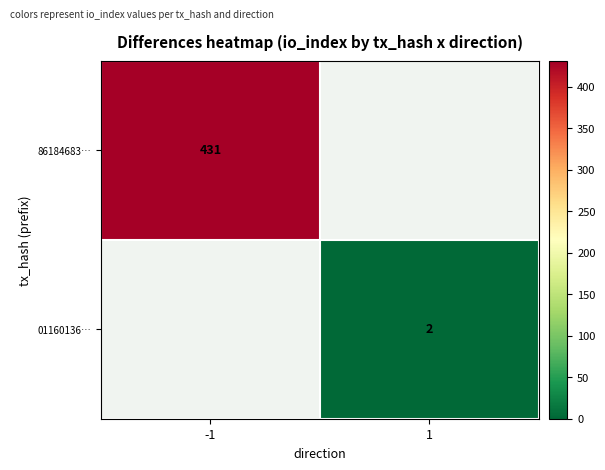

True or false: 01160136… has a value of 2 at 1.

True